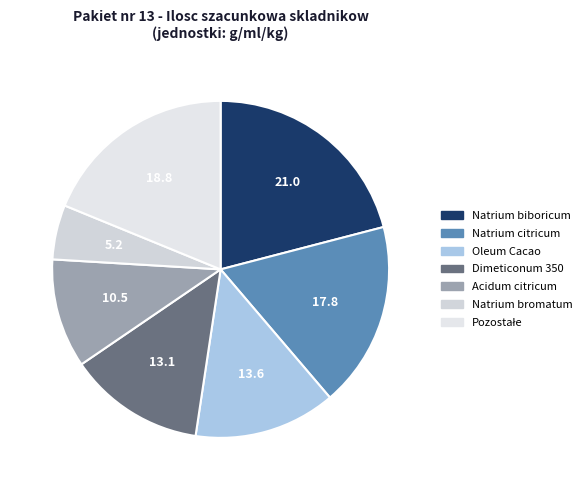

The Natrium bromatum slice represents 5% of the pie. True or false?

True